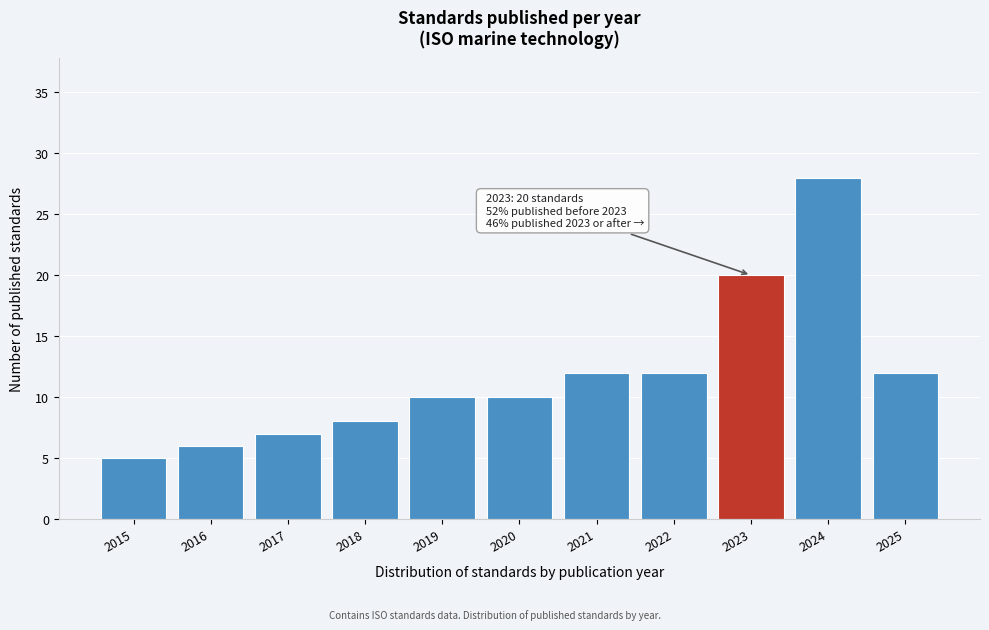

Reading left to right, extract all data points from this chart.

5	6	7	8	10	10	12	12	20	28	12